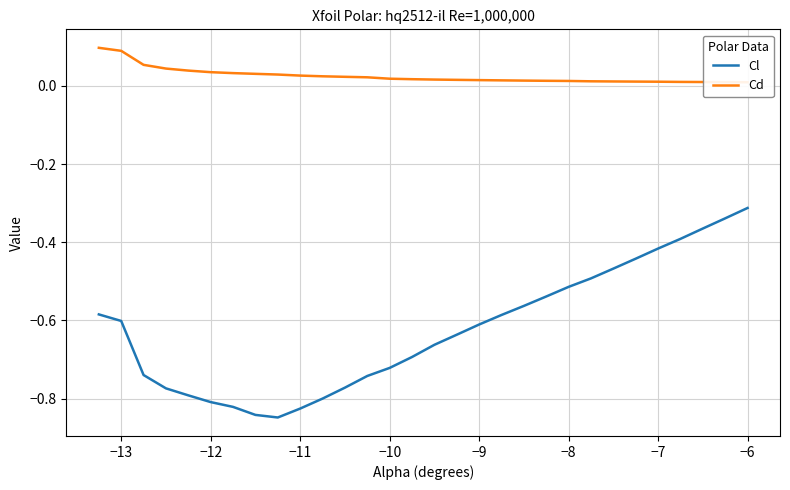

Is it true that Cl equals -0.2 at −12?

False